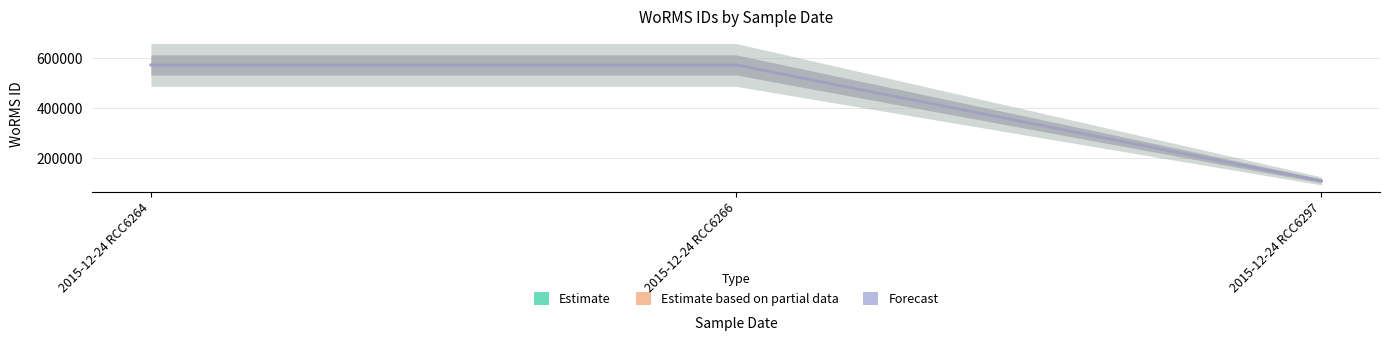

Rank the series by their maximum value, from lowest to highest.

Estimate, Estimate based on partial data, Forecast